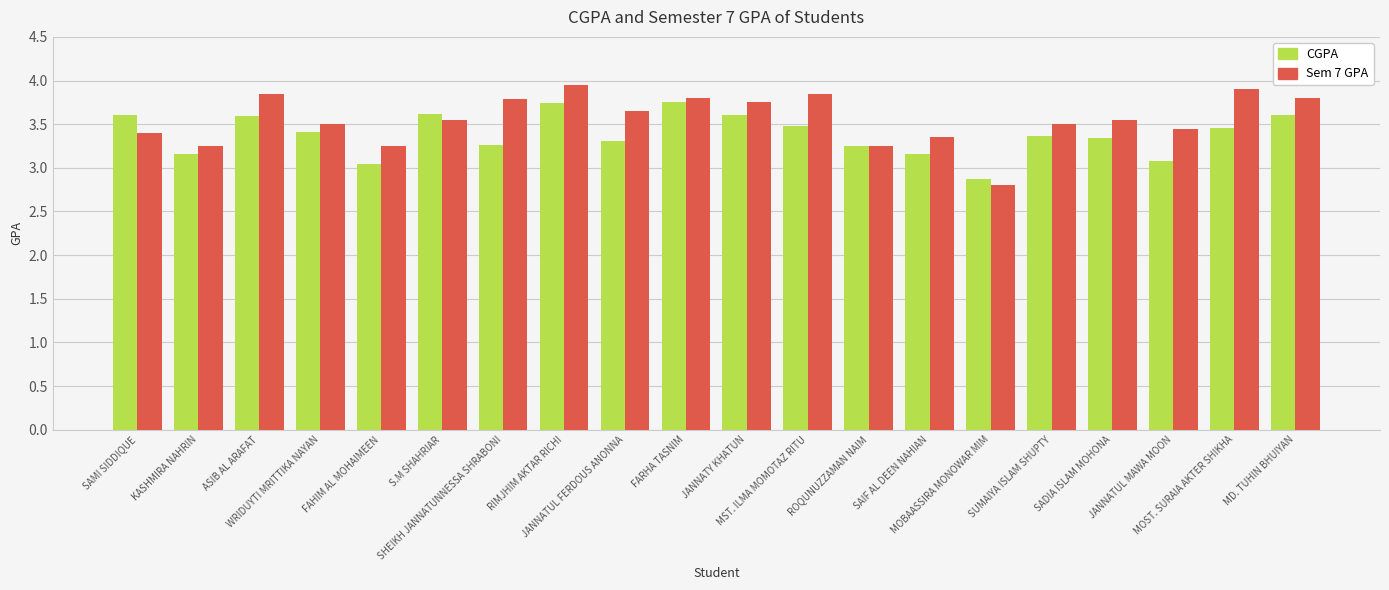

What is the difference between the second highest and minimum values in the CGPA series?

0.9